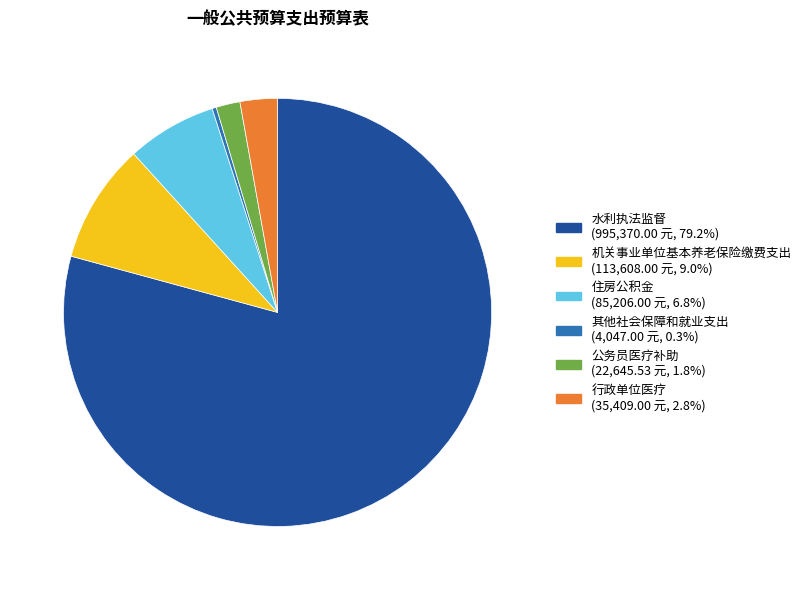

Between 其他社会保障和就业支出 and 行政单位医疗, which is larger?

行政单位医疗